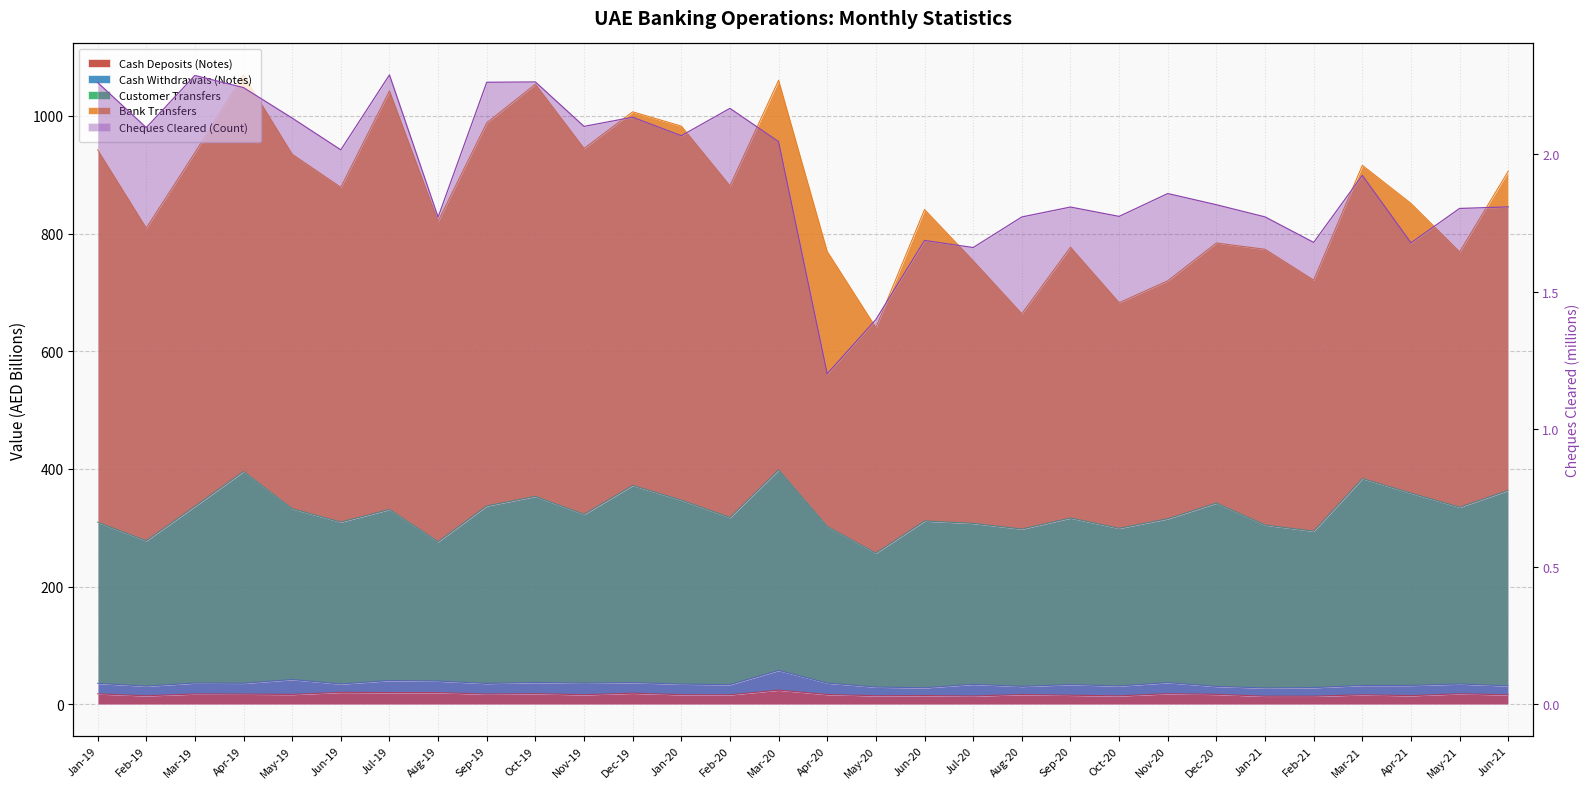

What is the sum of all Cheques Cleared (Count) values?

57.7